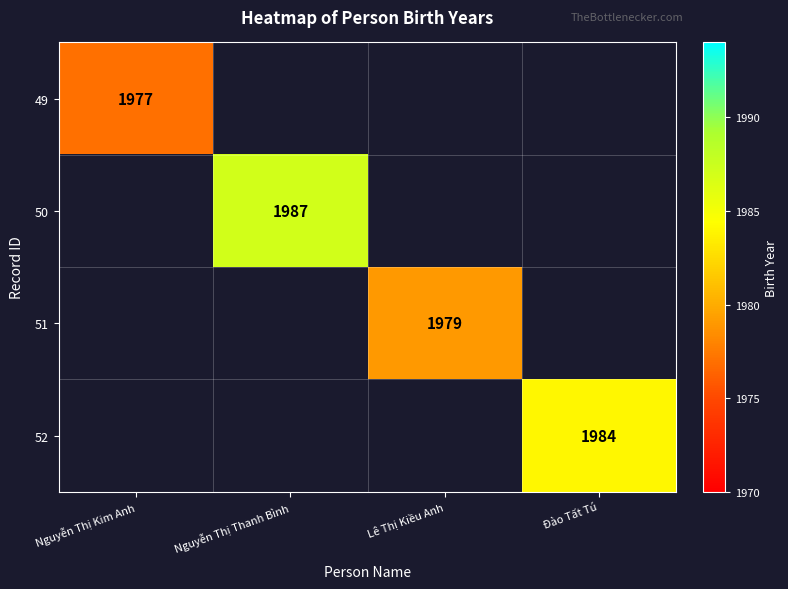

How many data points does each series have?

4